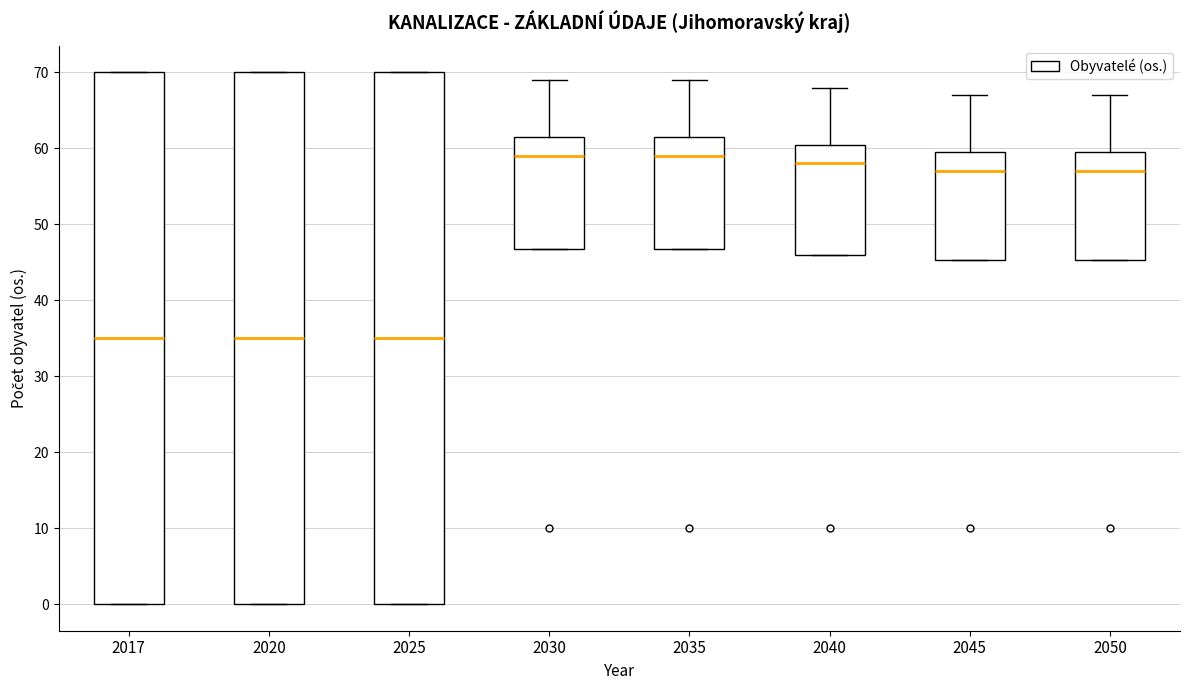

Reading left to right, read every box against the y-axis: the position of its median line, the range the box covers, and the ends of its whiskers. The values are not printed on the chart, so give them approximately, as read against the axis.

2017: median 35, box 0 to 70, whiskers 0 to 70
2020: median 35, box 0 to 70, whiskers 0 to 70
2025: median 35, box 0 to 70, whiskers 0 to 70
2030: median 59, box 47 to 62, whiskers 47 to 69
2035: median 59, box 47 to 62, whiskers 47 to 69
2040: median 58, box 46 to 61, whiskers 46 to 68
2045: median 57, box 45 to 60, whiskers 45 to 67
2050: median 57, box 45 to 60, whiskers 45 to 67